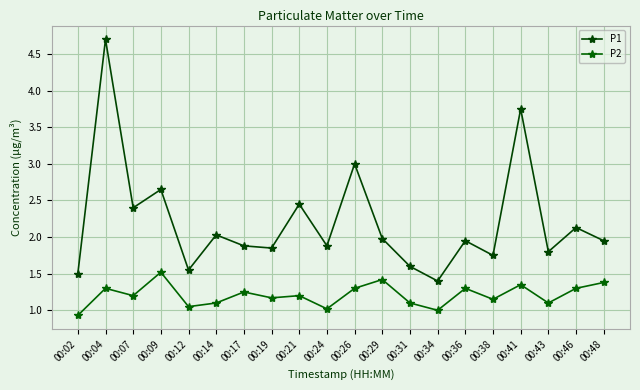

Does the chart have visible grid lines?

Yes